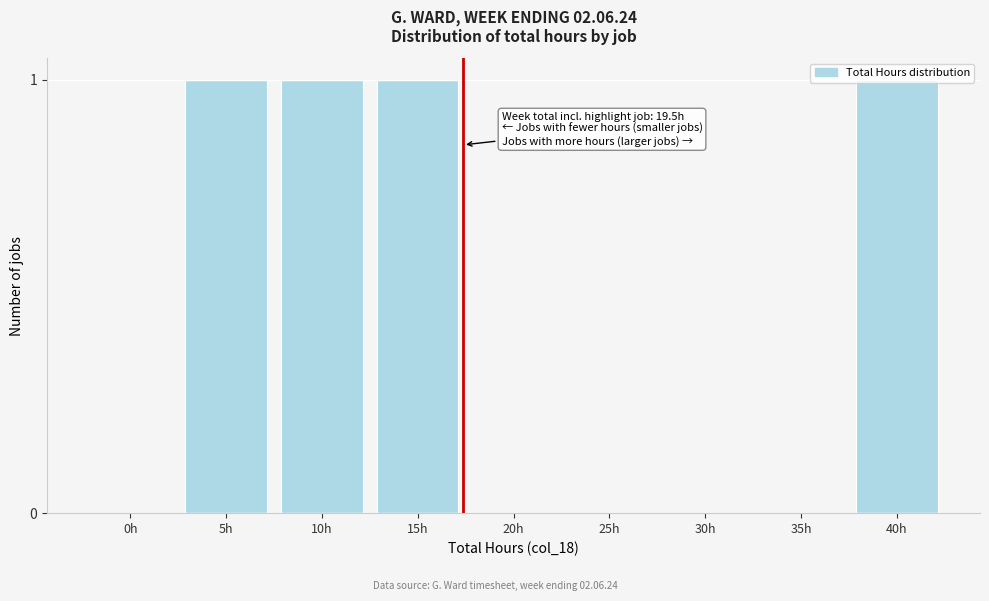

True or false: the data shows 1 at 10h.

True